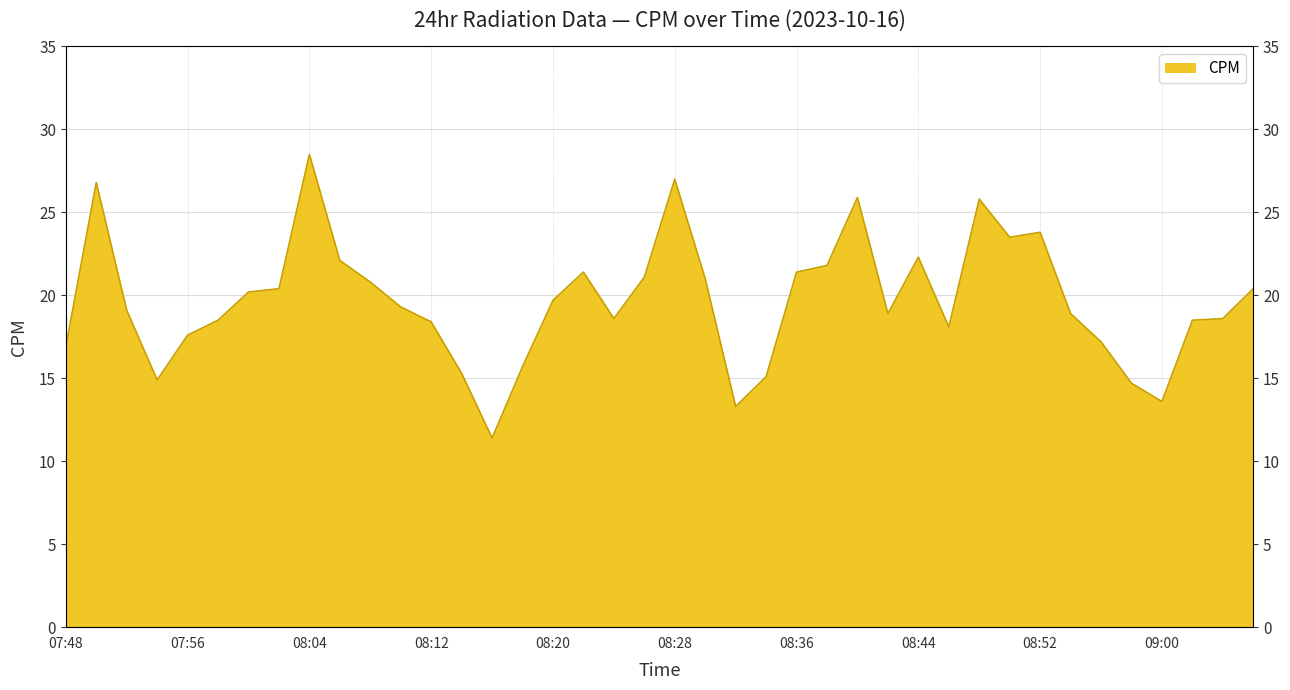

Between 07:54 and 08:26, which is larger?

08:26